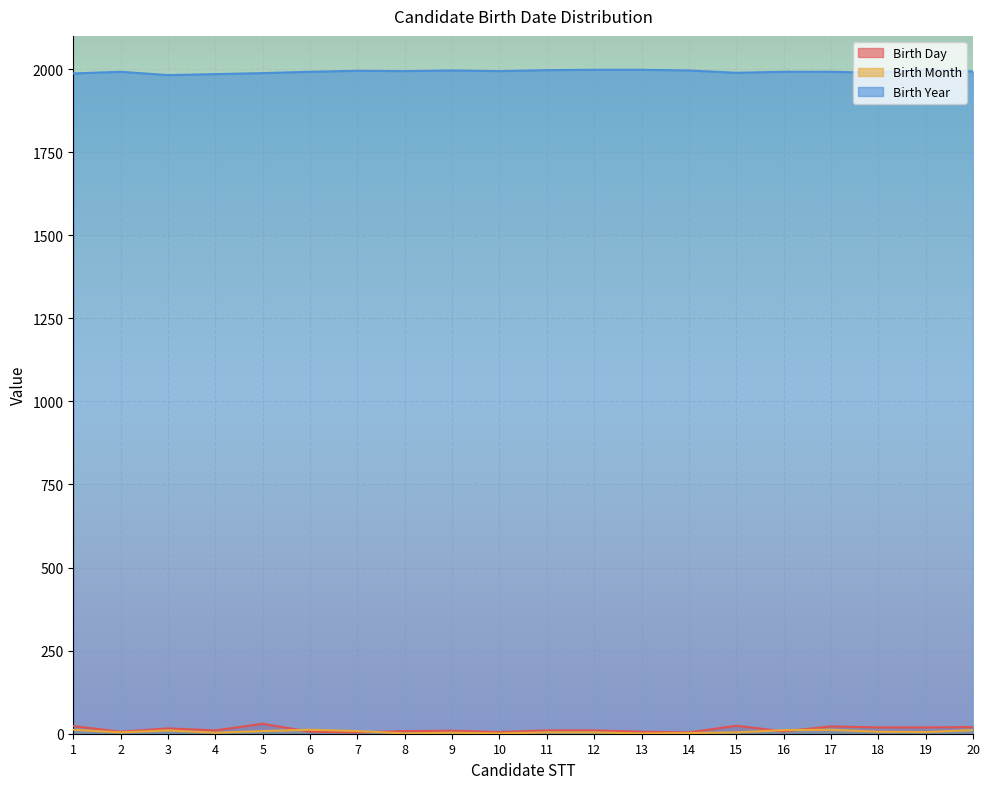

The Birth Month series shows 11 at 16. True or false?

True